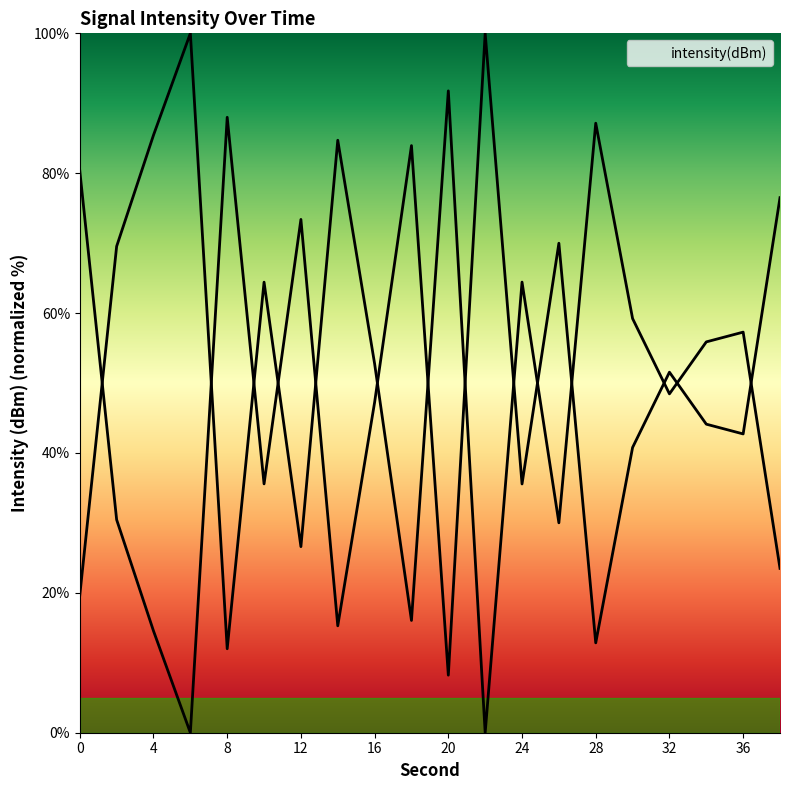

What is the change in value from 20 to 28?

+4.6